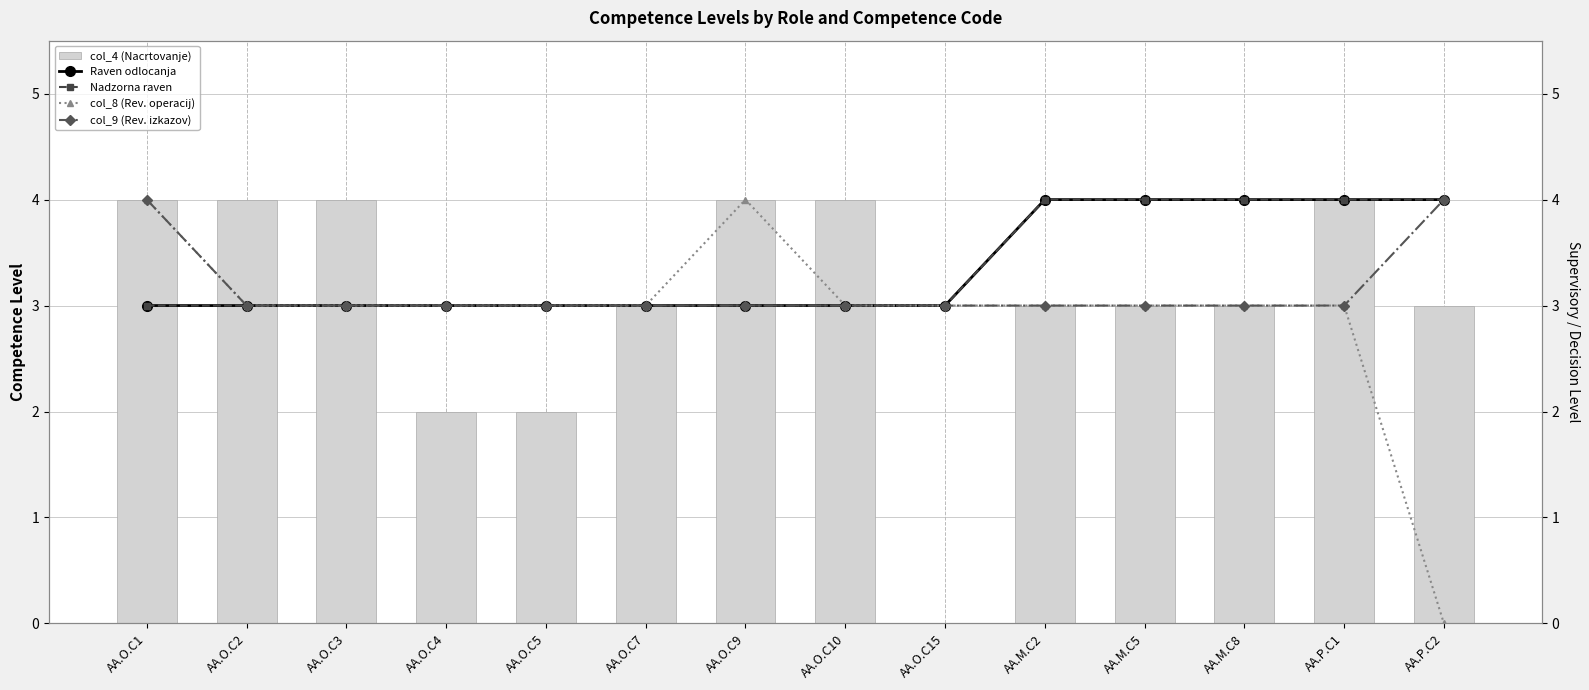

What is the label of the 11th bar from the left?

AA.M.C5